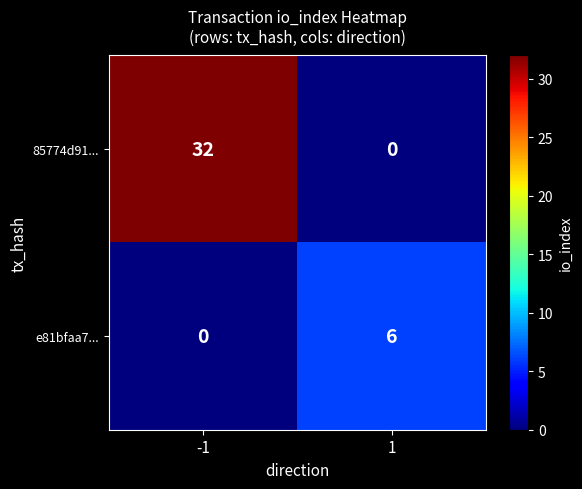

What is the total value across all series at -1?

32